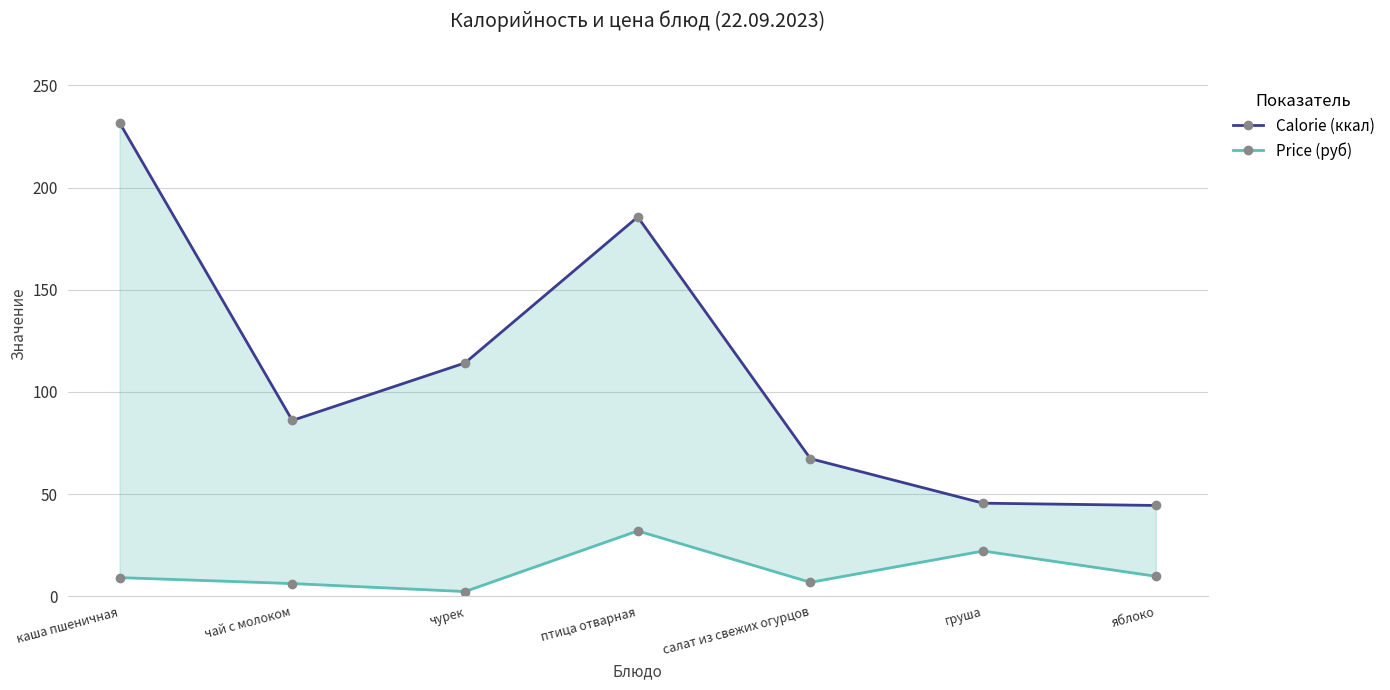

What is the minimum value for Price (руб)?

2.2